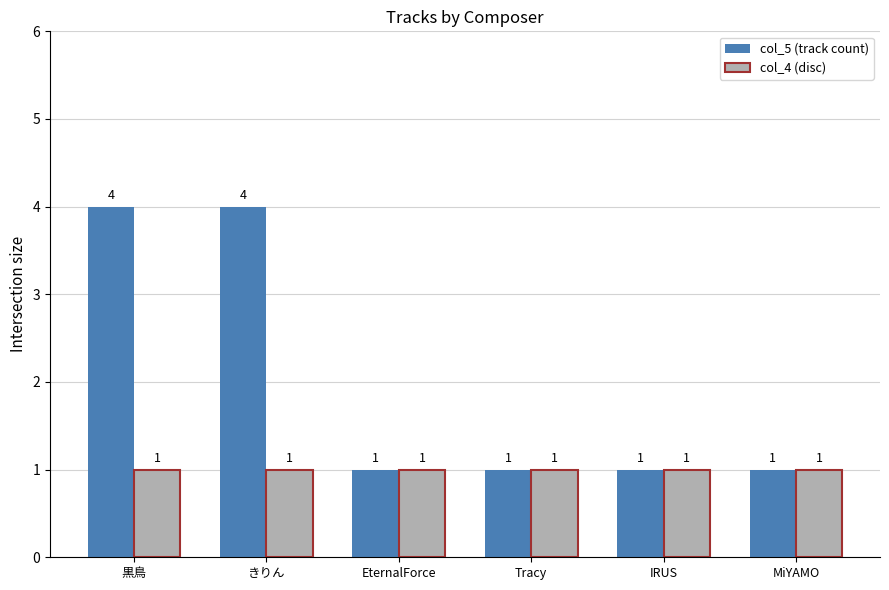

Is the value of col_4 (disc) at IRUS greater than the value of col_5 (track count) at 黒鳥?

No